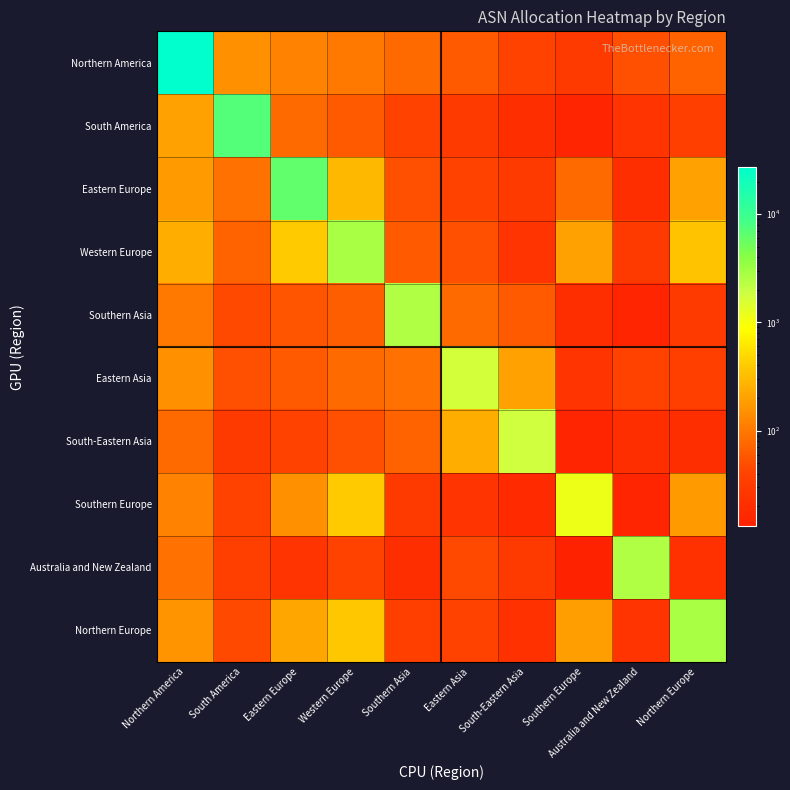

What is the spread (max minus min) of values at Eastern Asia?

1669